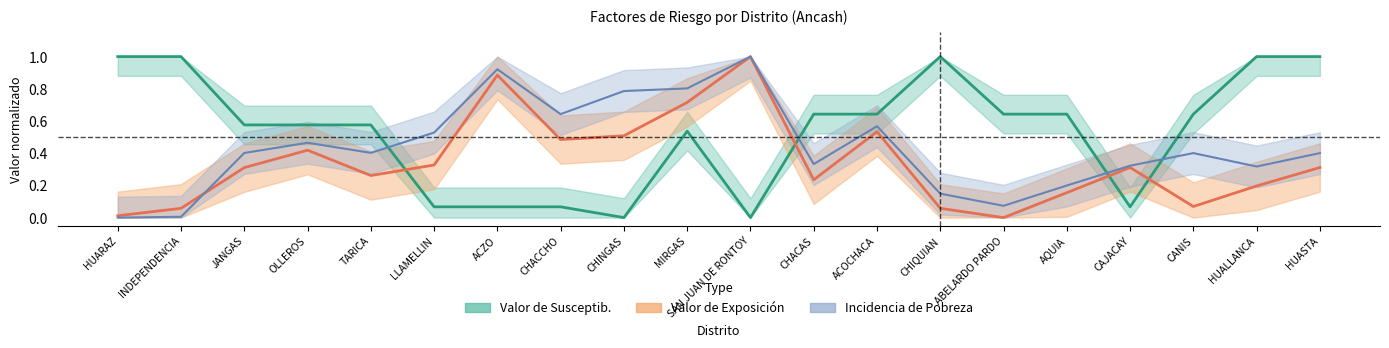

How many interior local valleys does the Valor de Exposición series have?

5